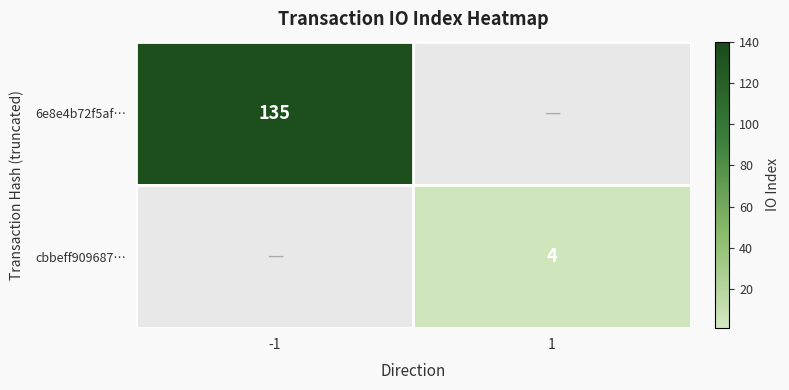

At how many categories does at least one series exceed 133?

1